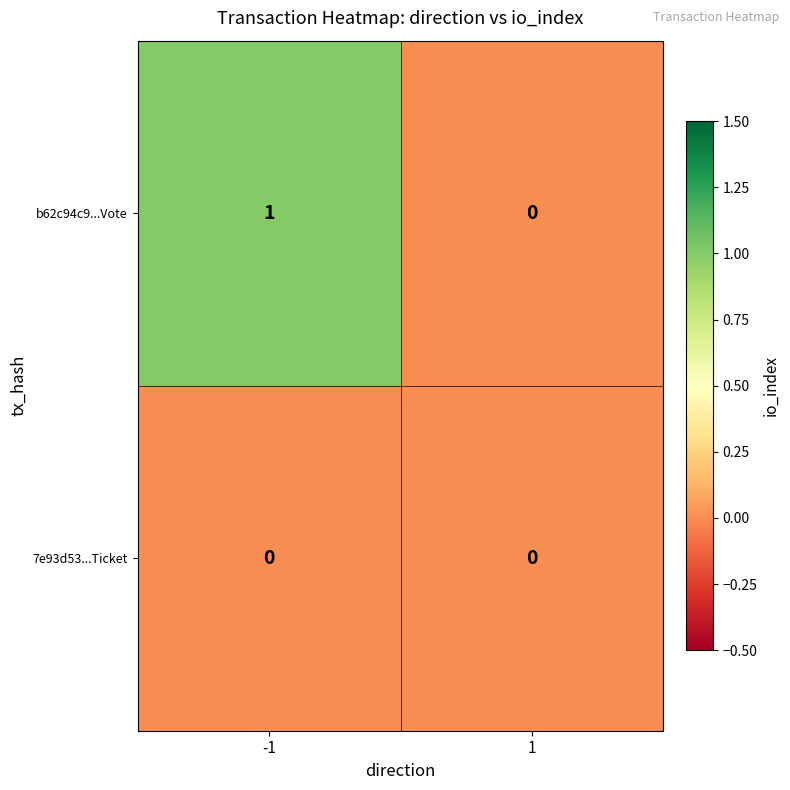

True or false: 7e93d53...Ticket has a value of 0 at -1.

True